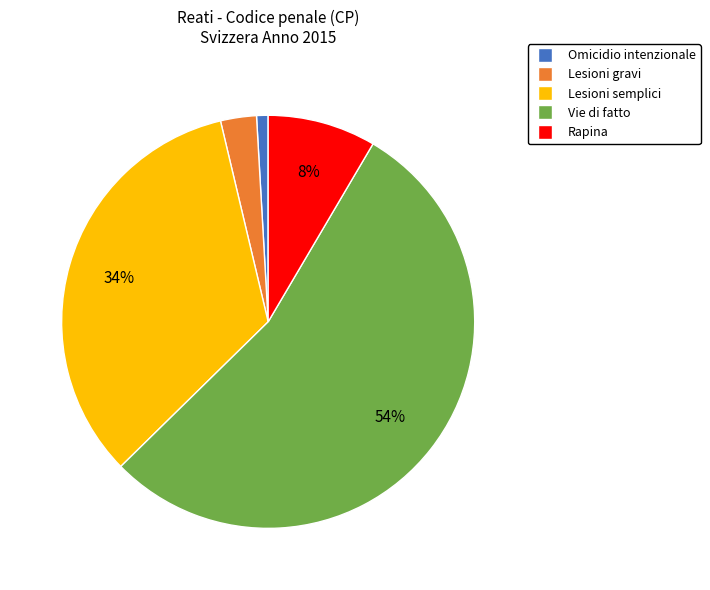

Is the sum of Lesioni semplici and Vie di fatto greater than half?

Yes